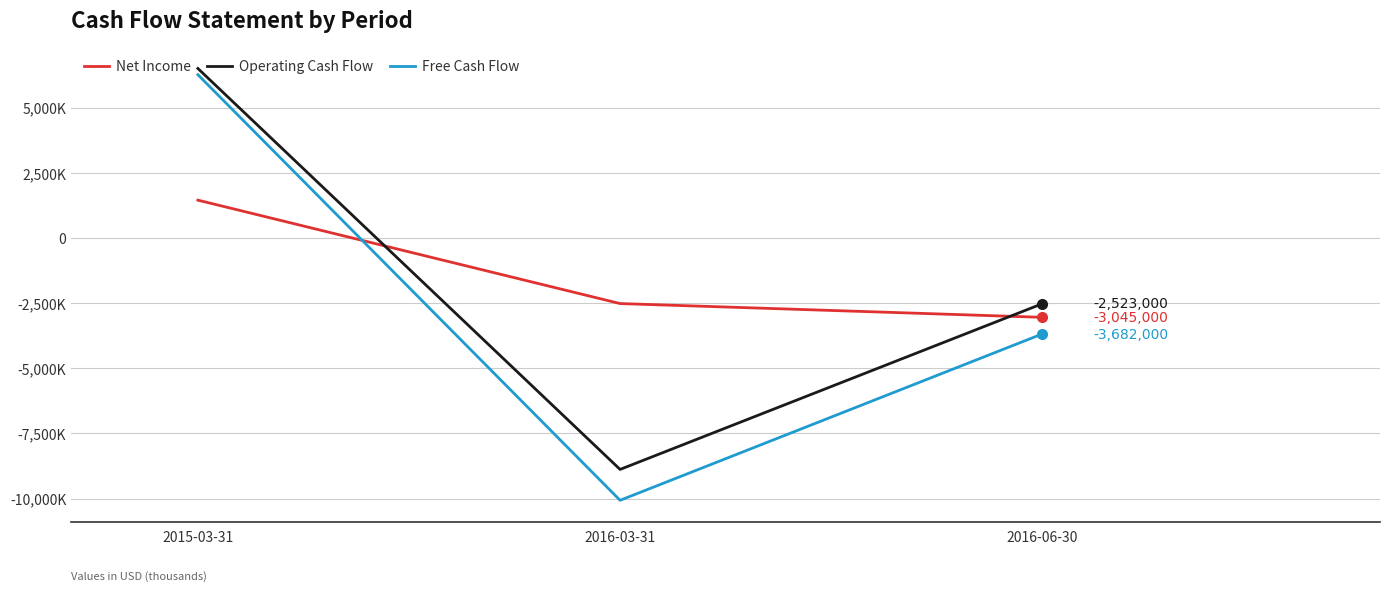

Count the Net Income values in the range -3045000 to 1449000.

3